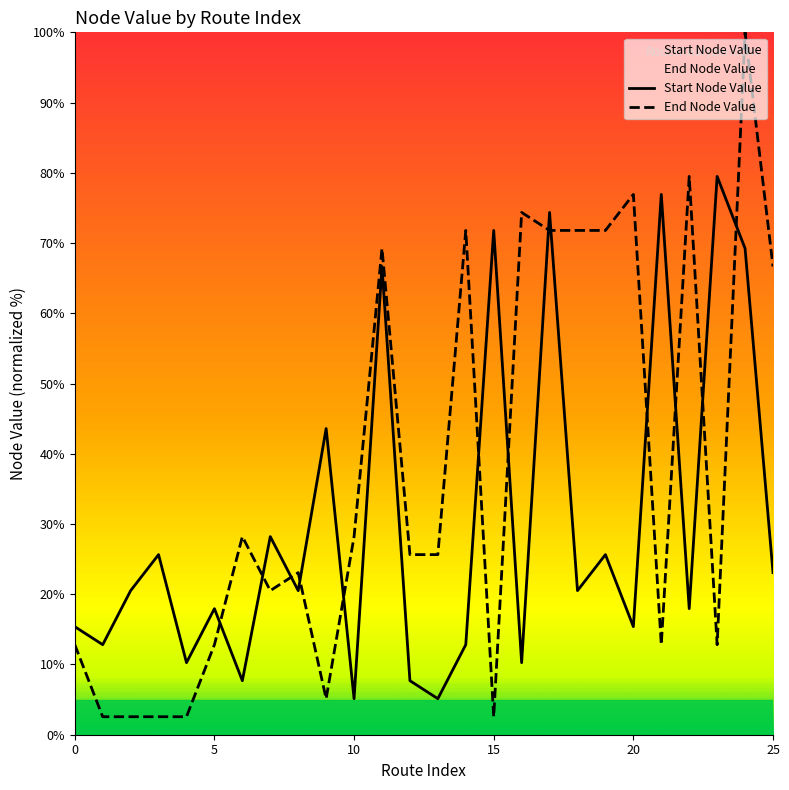

Between 19 and 24, which series saw the biggest shift?

Start Node Value